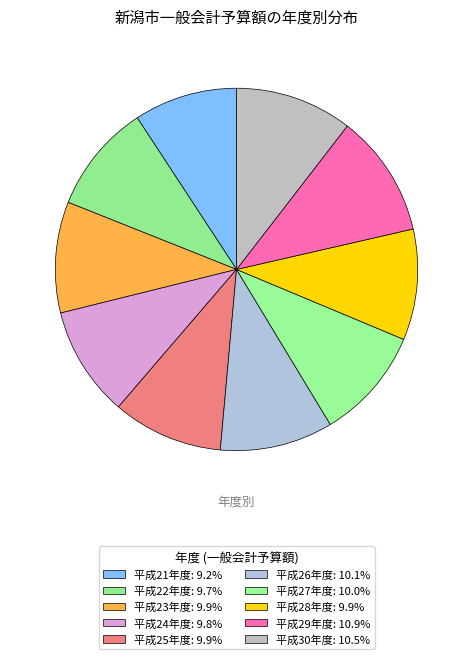

Does any single category account for the majority?

No